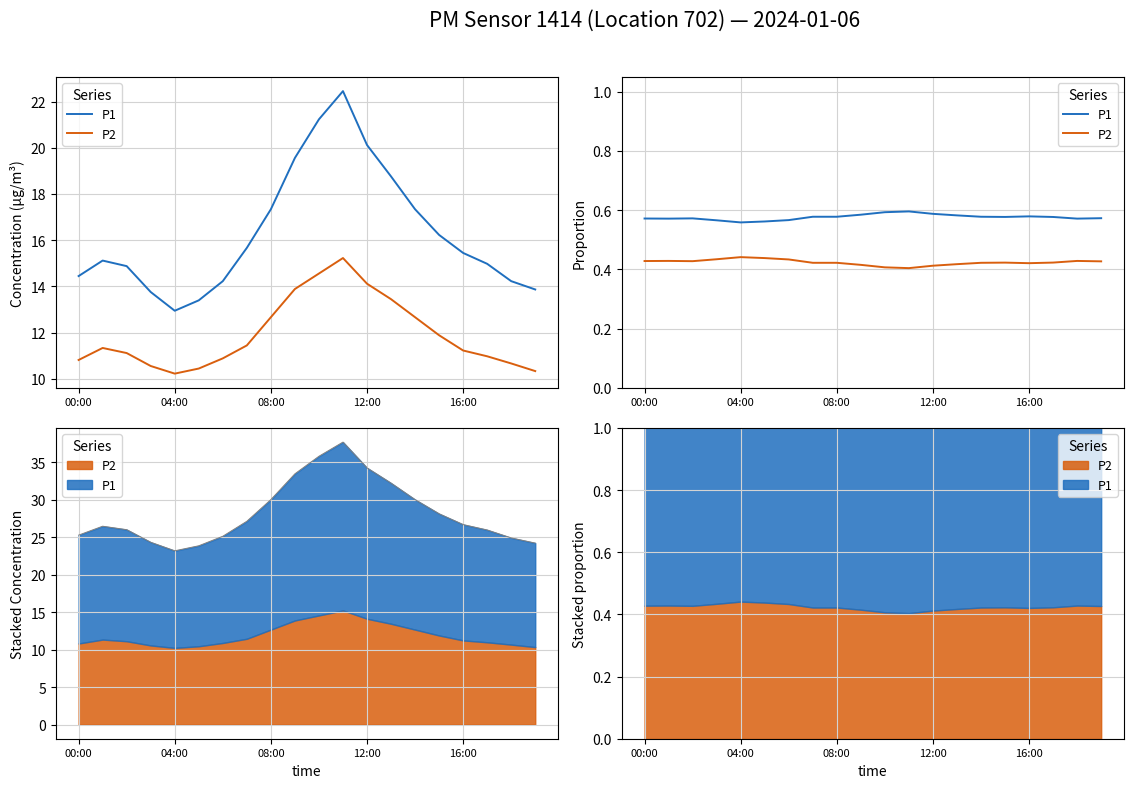

Which series changed the most between 8 and 10?

P1